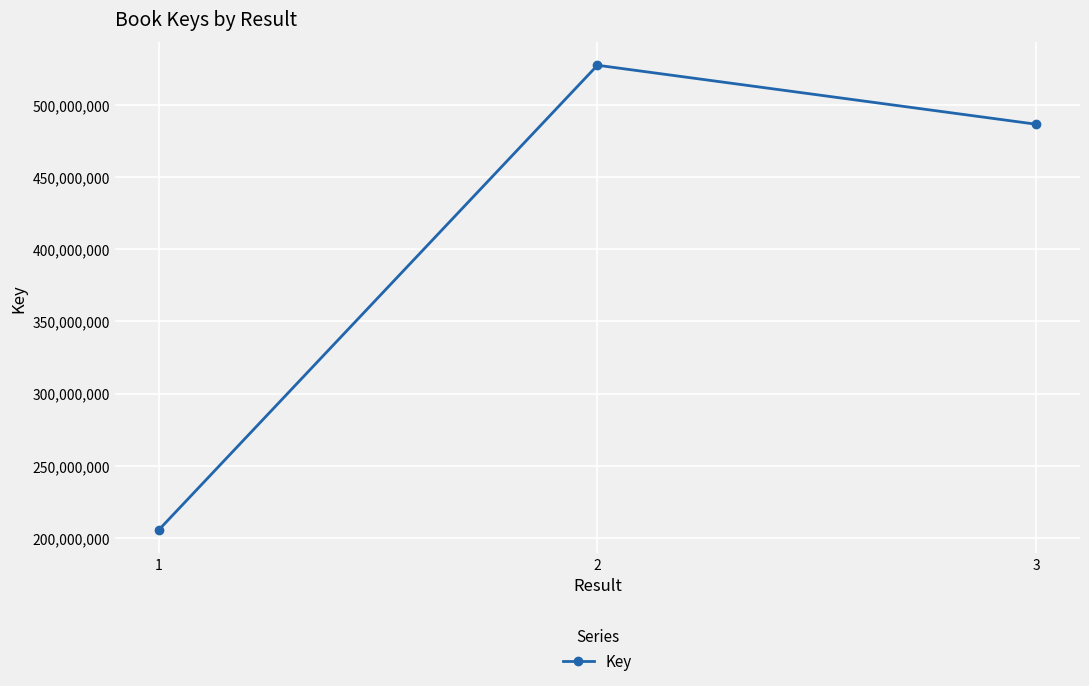

What is the difference between the values at 3 and 1?

281005086